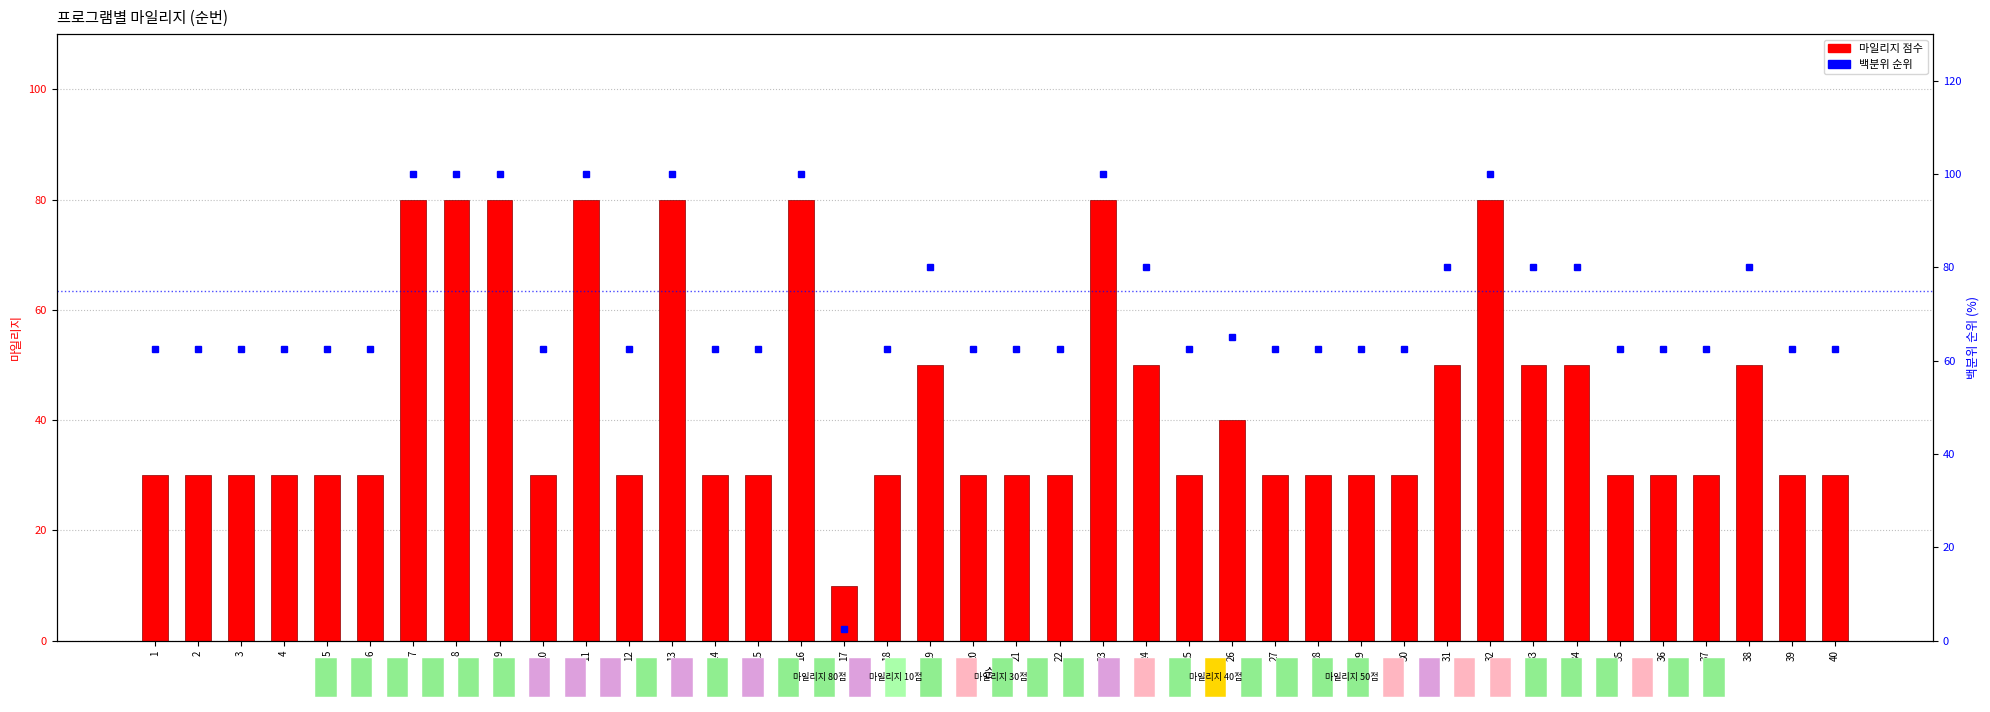

Between 36 and 10, which is larger?

36